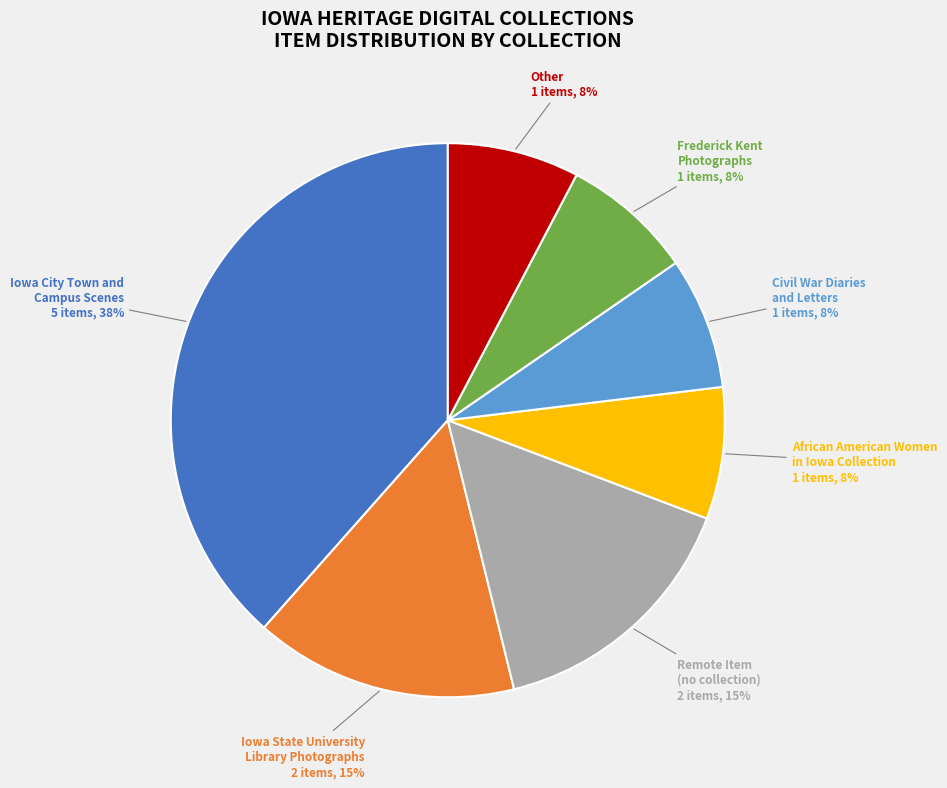

Which slice is the largest?

Iowa City Town and Campus Scenes